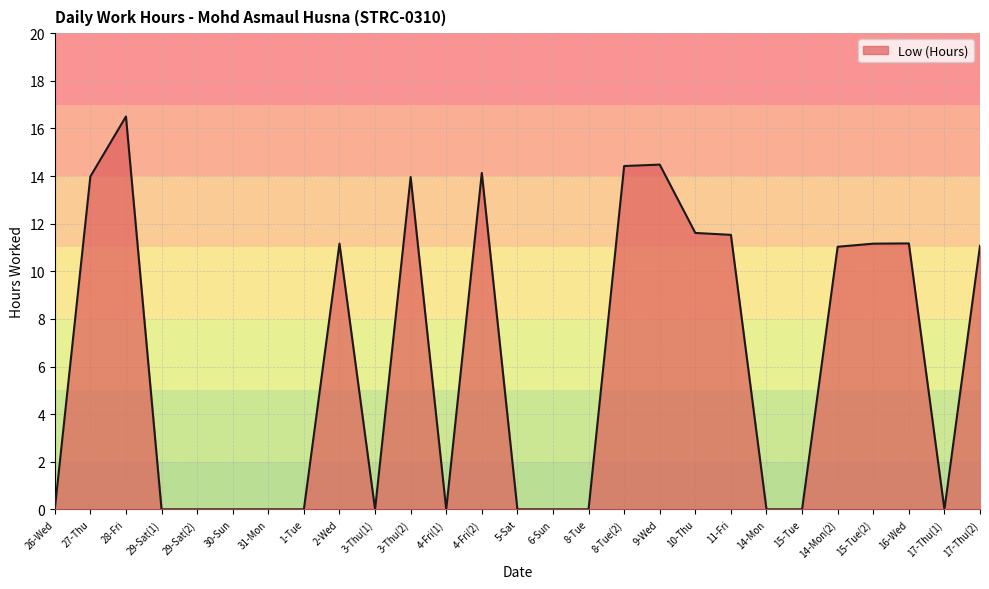

Is it true that the value at 29-Sat(1) is 6.9?

False